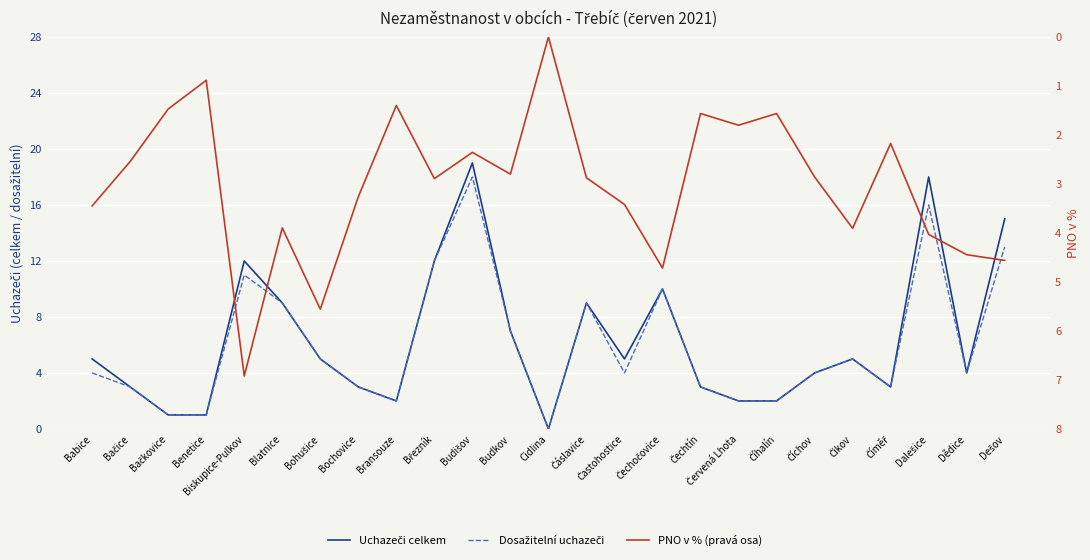

What is the difference between the Uchazeči celkem values at Červená Lhota and Bačkovice?

1.0